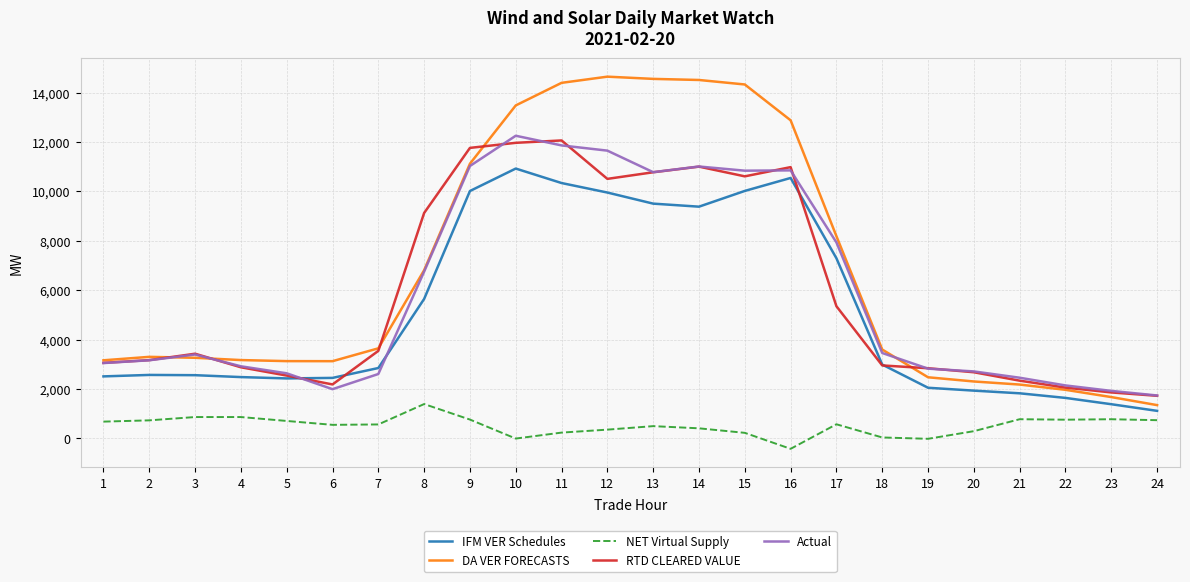

What is the total value across all series at 22?

8563.8